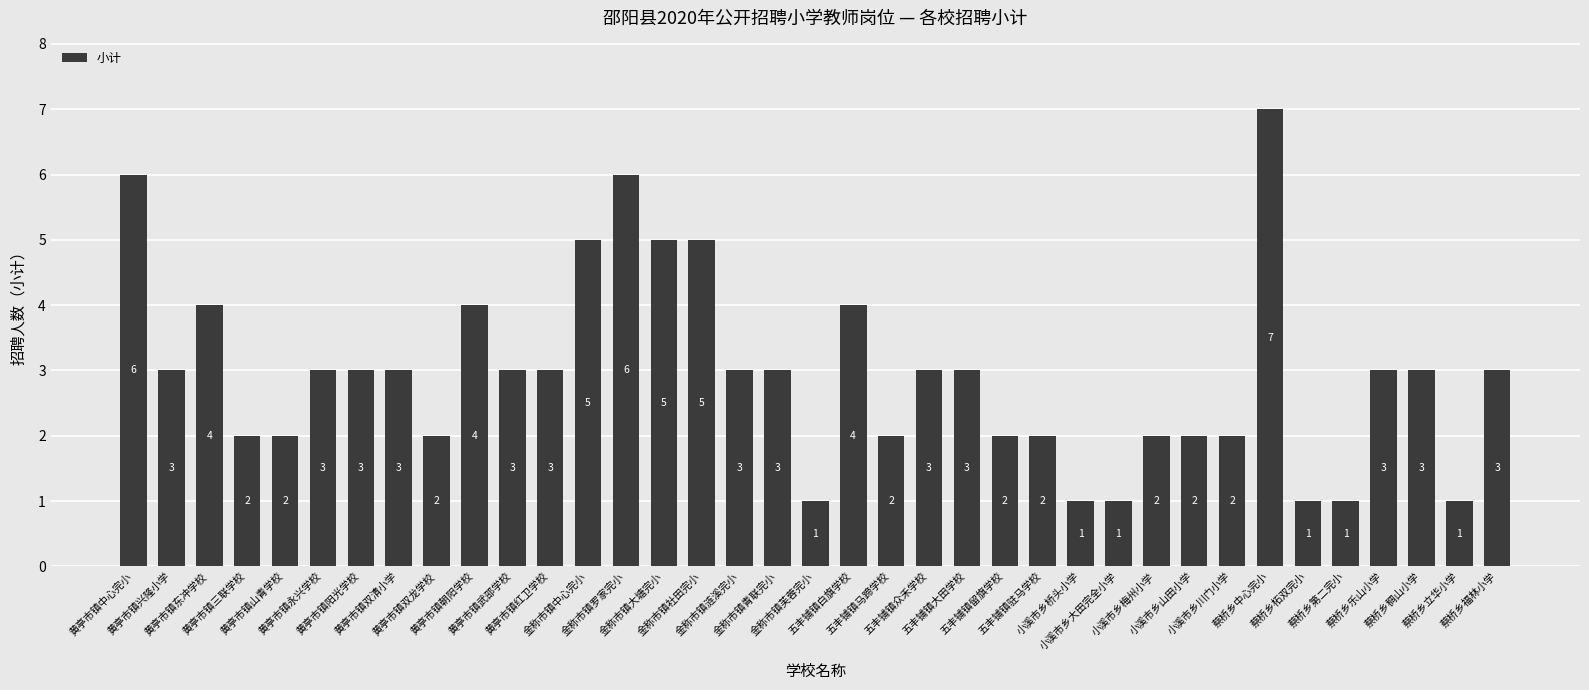

At which label does the data first exceed 3?

黄亭市镇中心完小